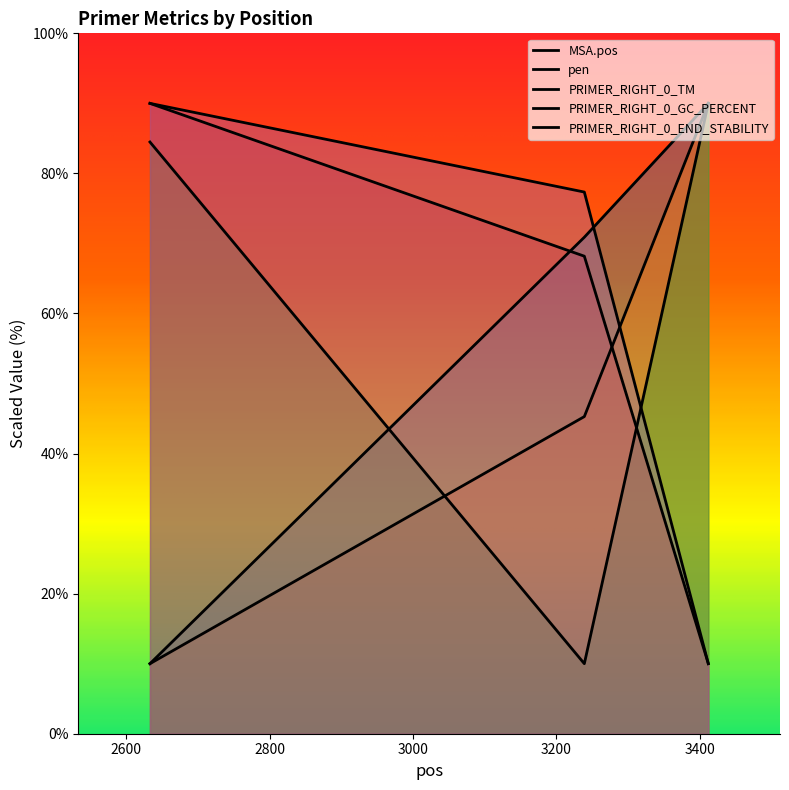

What are all the series names shown in the legend?

MSA.pos, pen, PRIMER_RIGHT_0_TM, PRIMER_RIGHT_0_GC_PERCENT, PRIMER_RIGHT_0_END_STABILITY